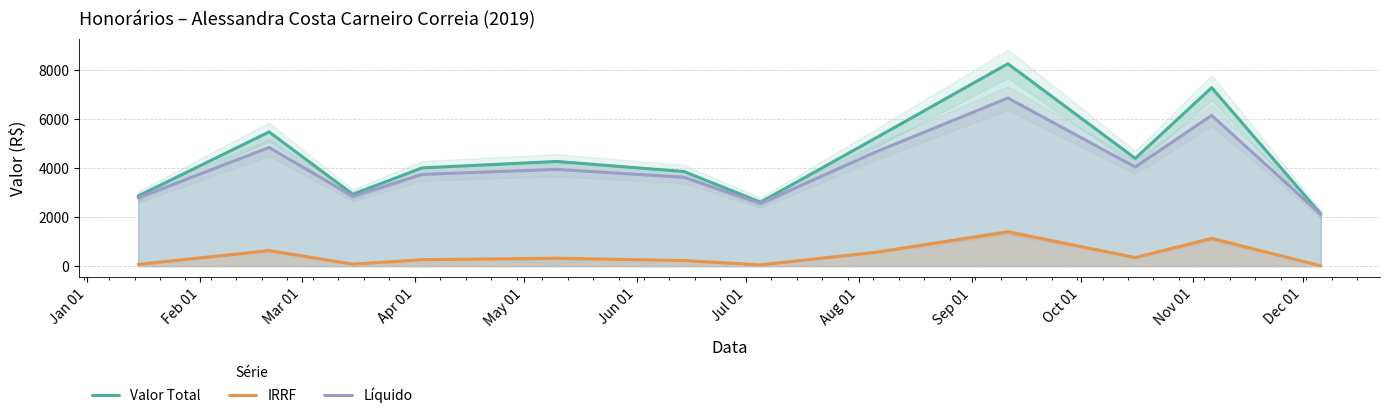

True or false: Valor Total and IRRF cross at least once.

False